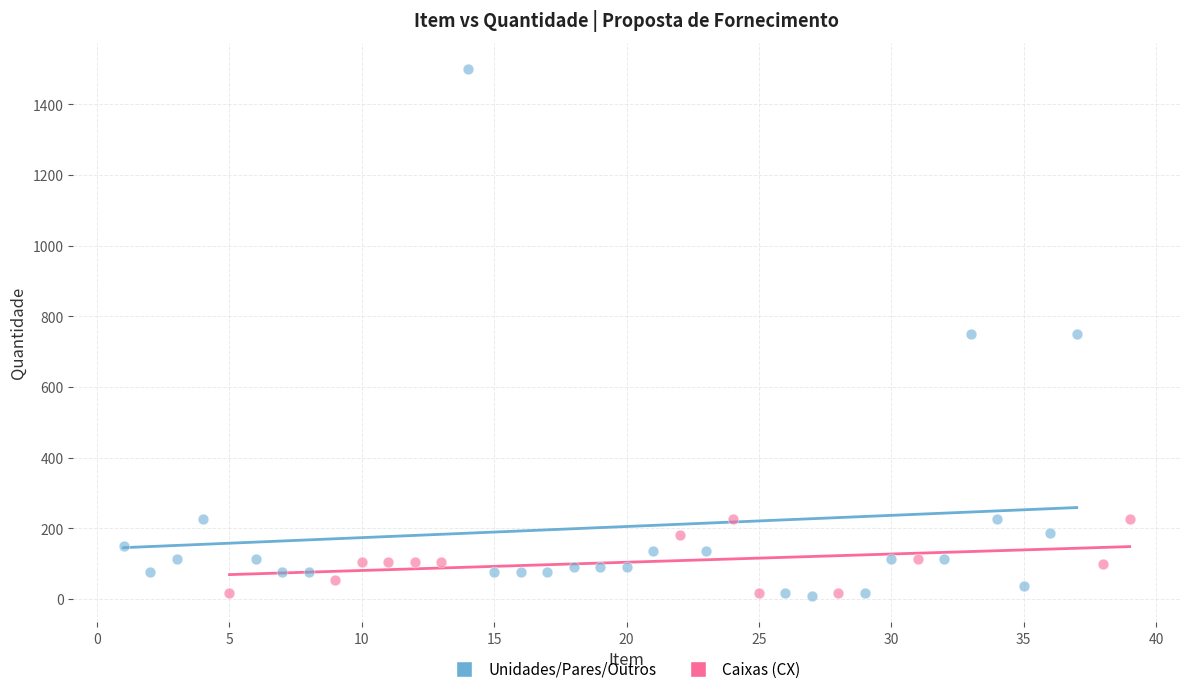

Which series has the largest Y range (max minus min)?

Unidades/Pares/Outros